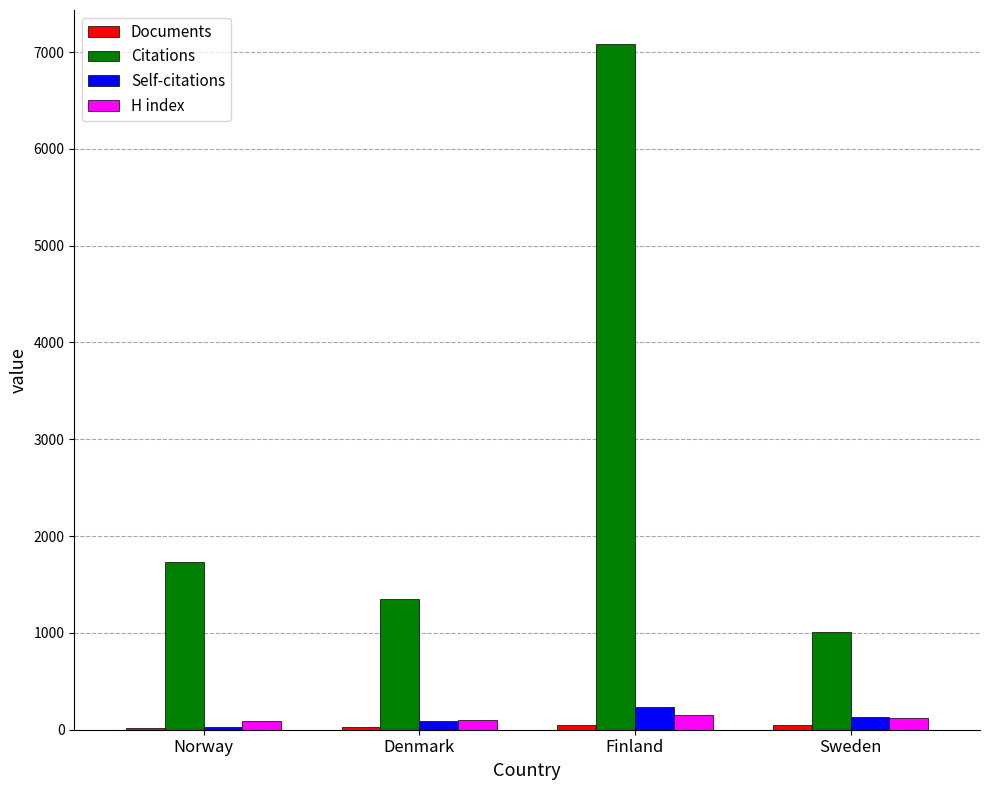

What is the sum of all Self-citations values?

492